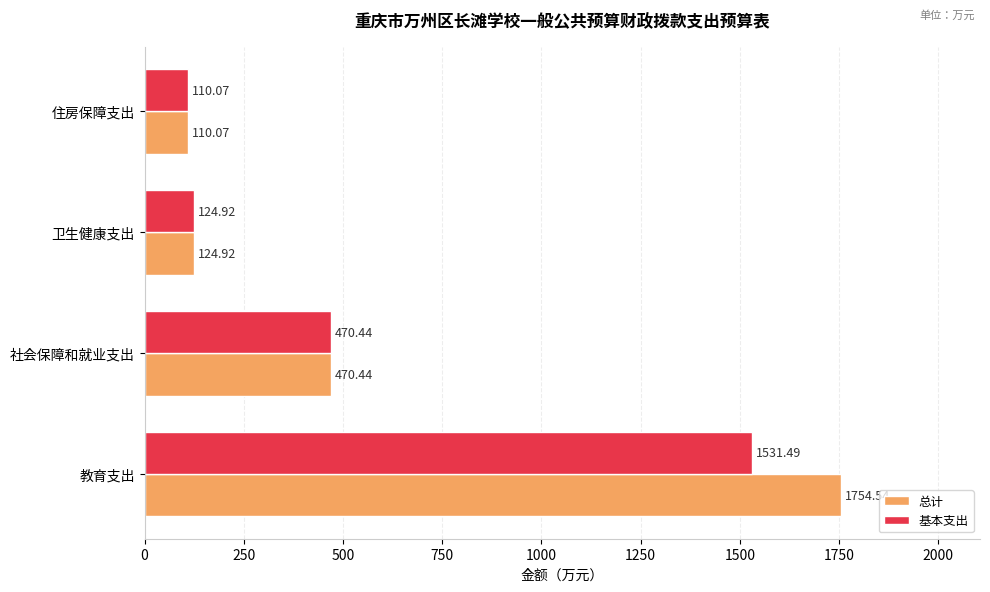

Which series has the largest total across all categories?

总计